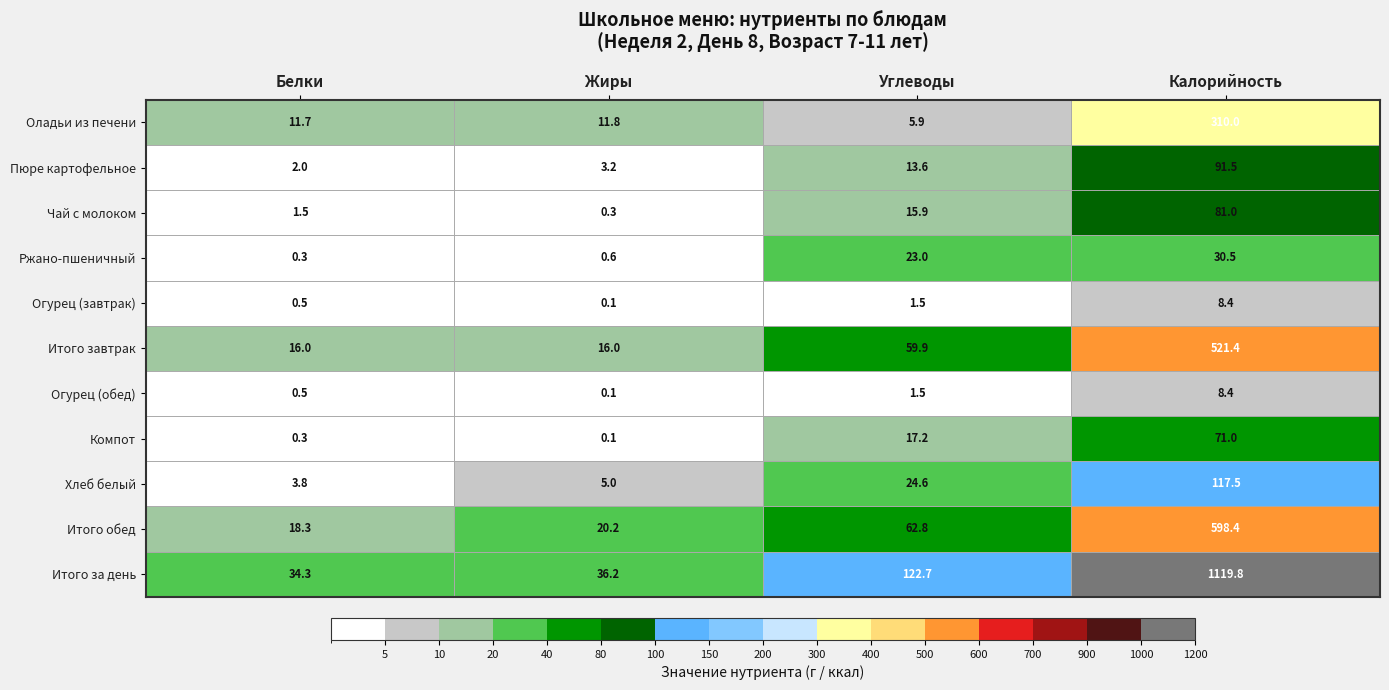

Which series has the largest total across all categories?

Итого за день